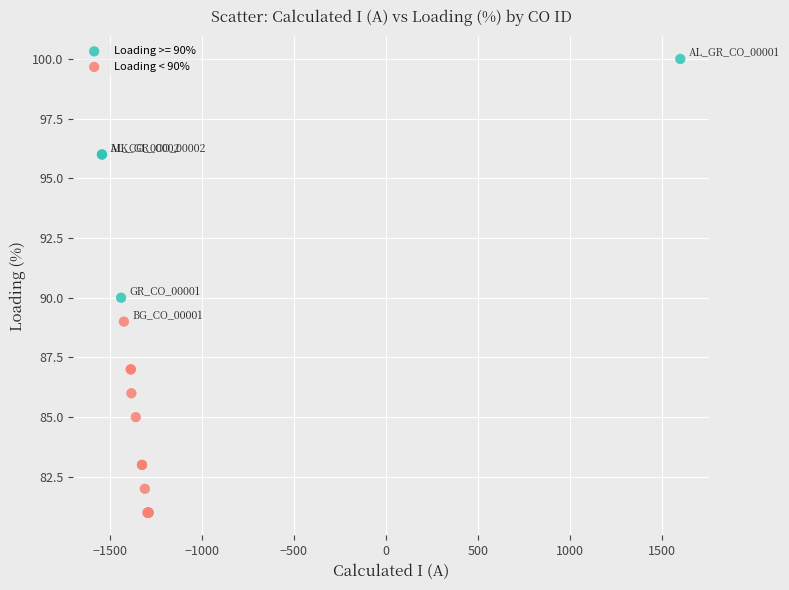

Which series has the largest Y range (max minus min)?

Loading >= 90%